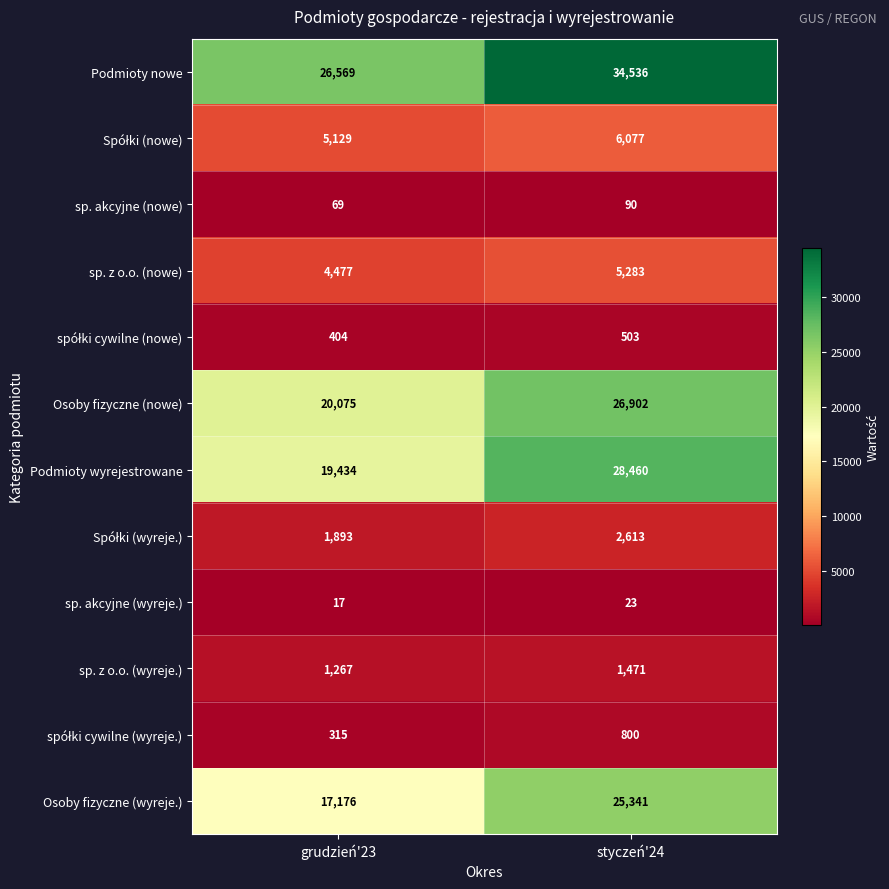

What is the total value across all series at grudzień'23?

96825